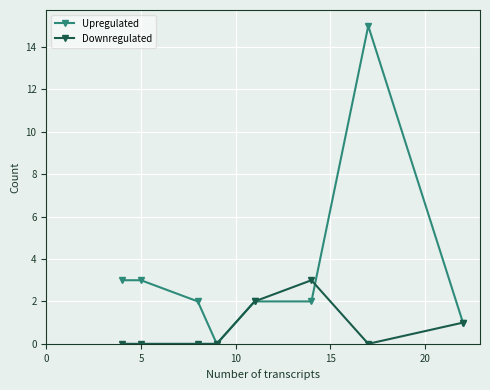

What is the maximum value for Upregulated?

15